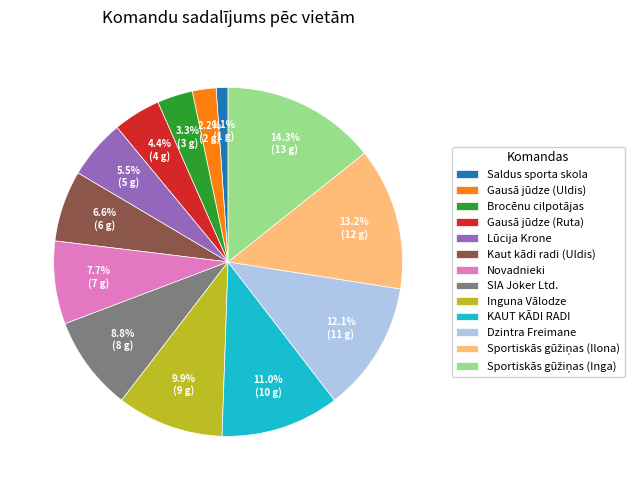

Which category has the smallest portion of the pie?

Saldus sporta skola